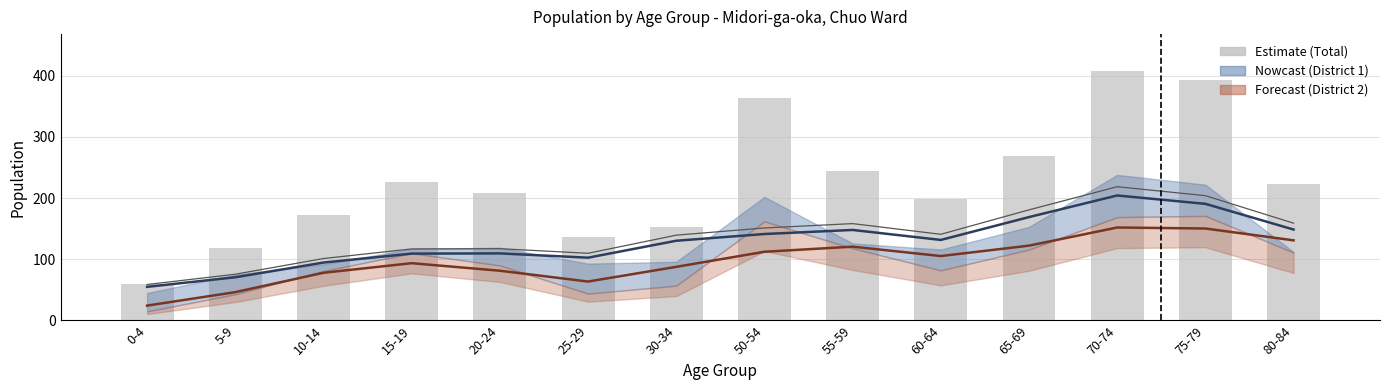

Approximately how many times larger is the value at 70-74 compared to 15-19?

1.8